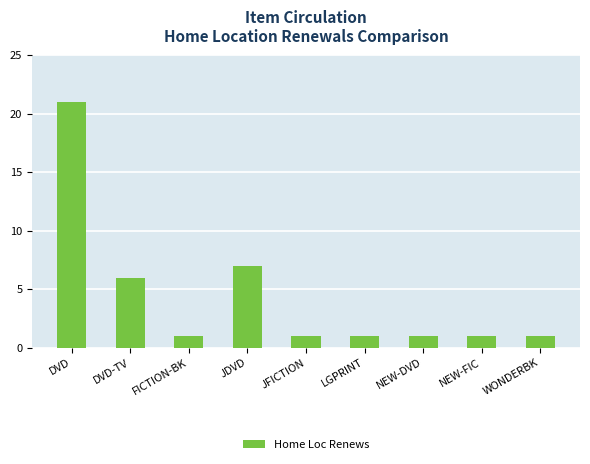

Approximately how many times larger is the value at NEW-DVD compared to JDVD?

0.1